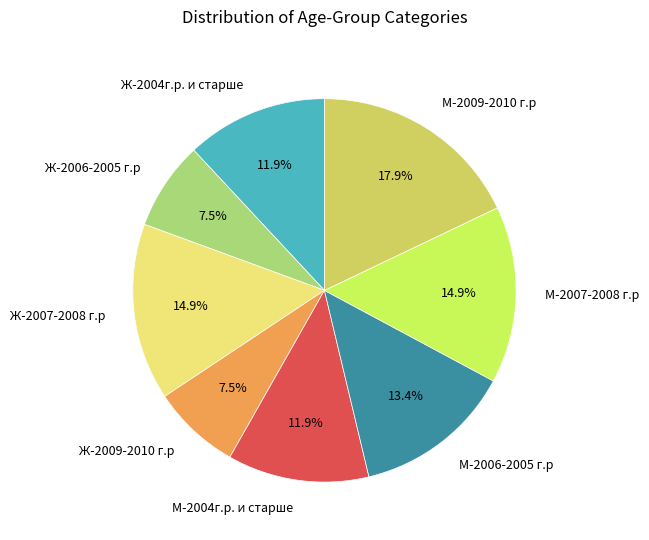

What is the ratio of the value at М-2006-2005 г.р to the value at М-2007-2008 г.р?

0.9